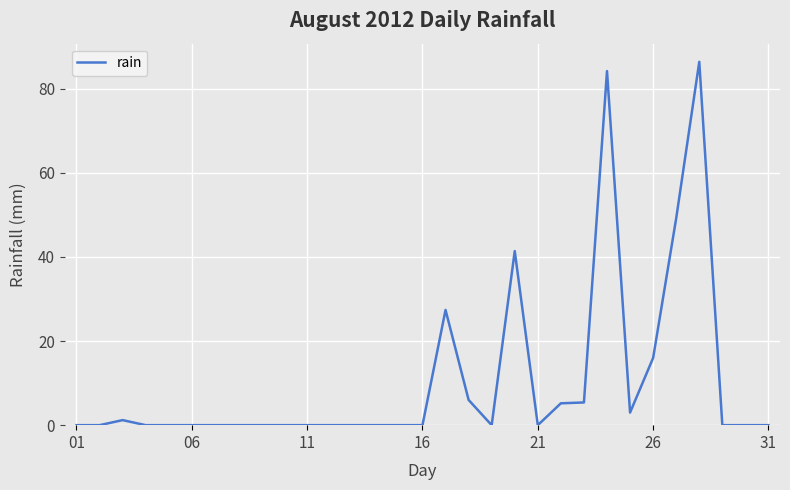

What is the greatest value displayed?

86.4